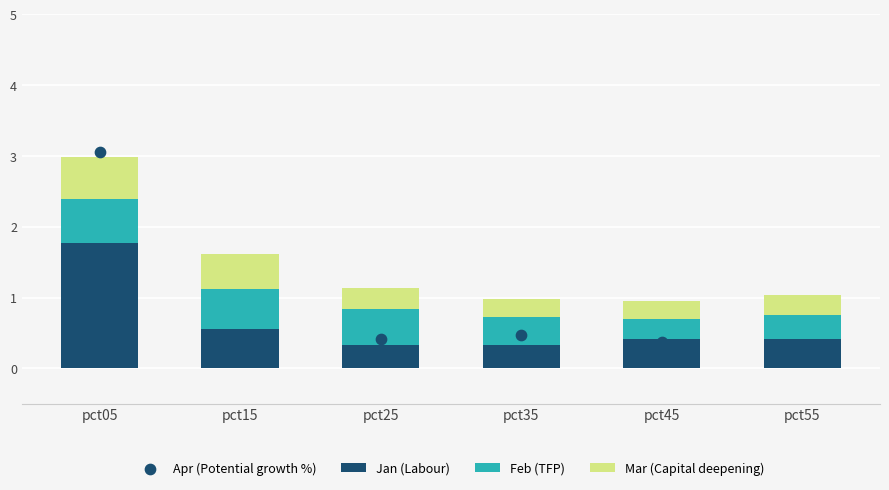

What is the total value across all series at pct55?

1.3